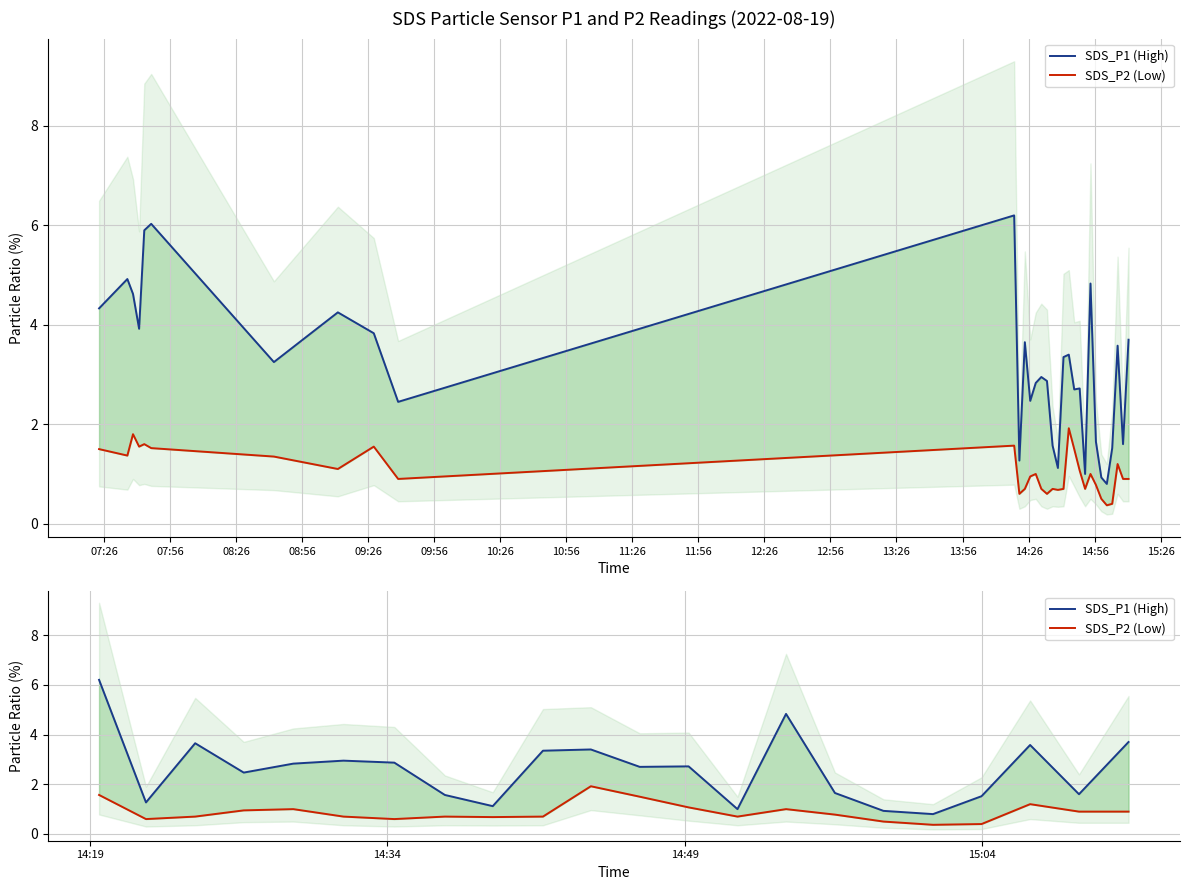

How many interior local peaks does the SDS_P1 (High) series have?

6